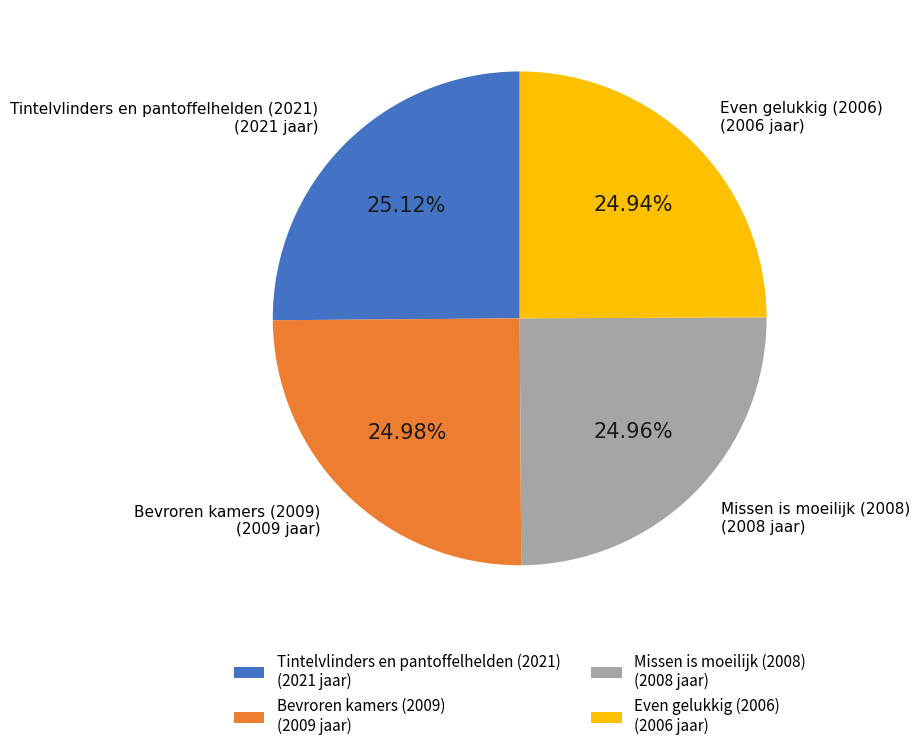

To the nearest percent, what percentage of the pie is Missen is moeilijk (2008)?

25%